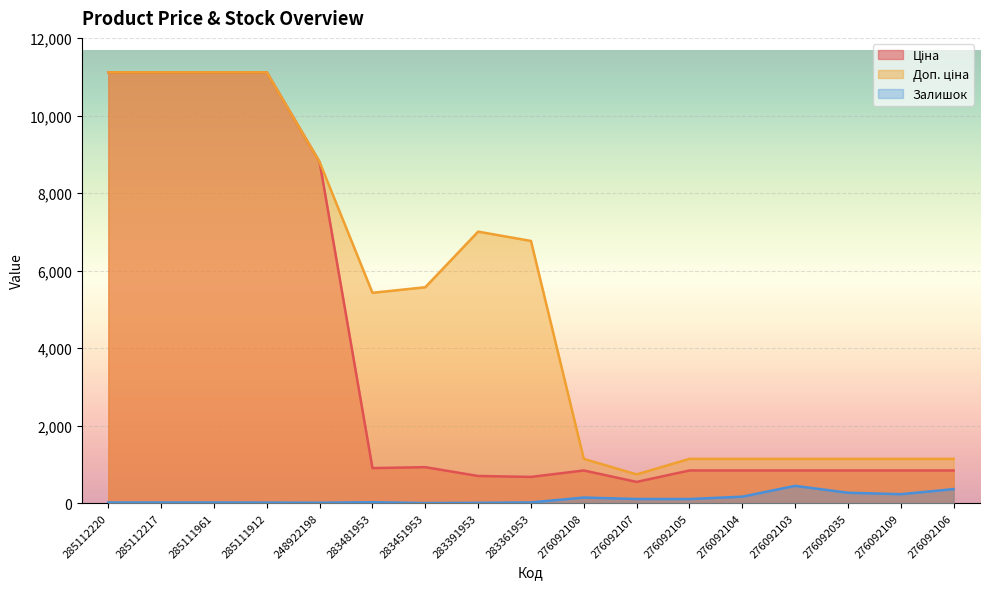

What position from the right is 276092035?

3